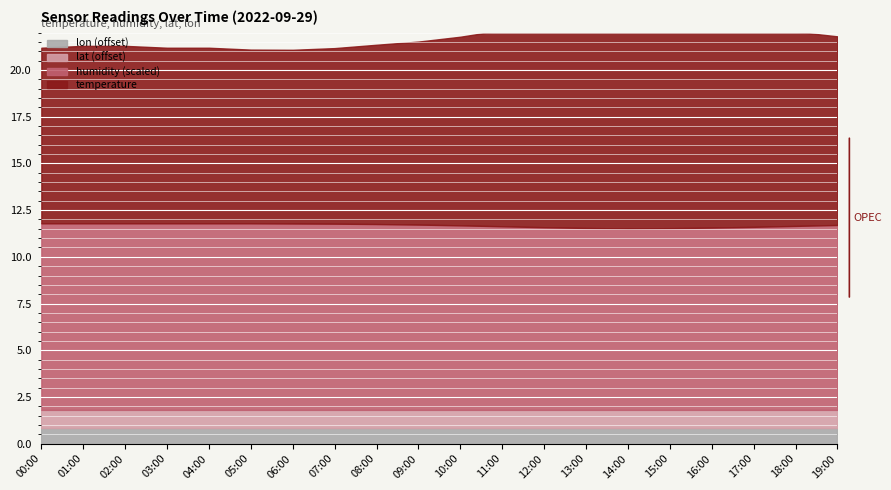

True or false: lon and humidity intersect in this chart.

False